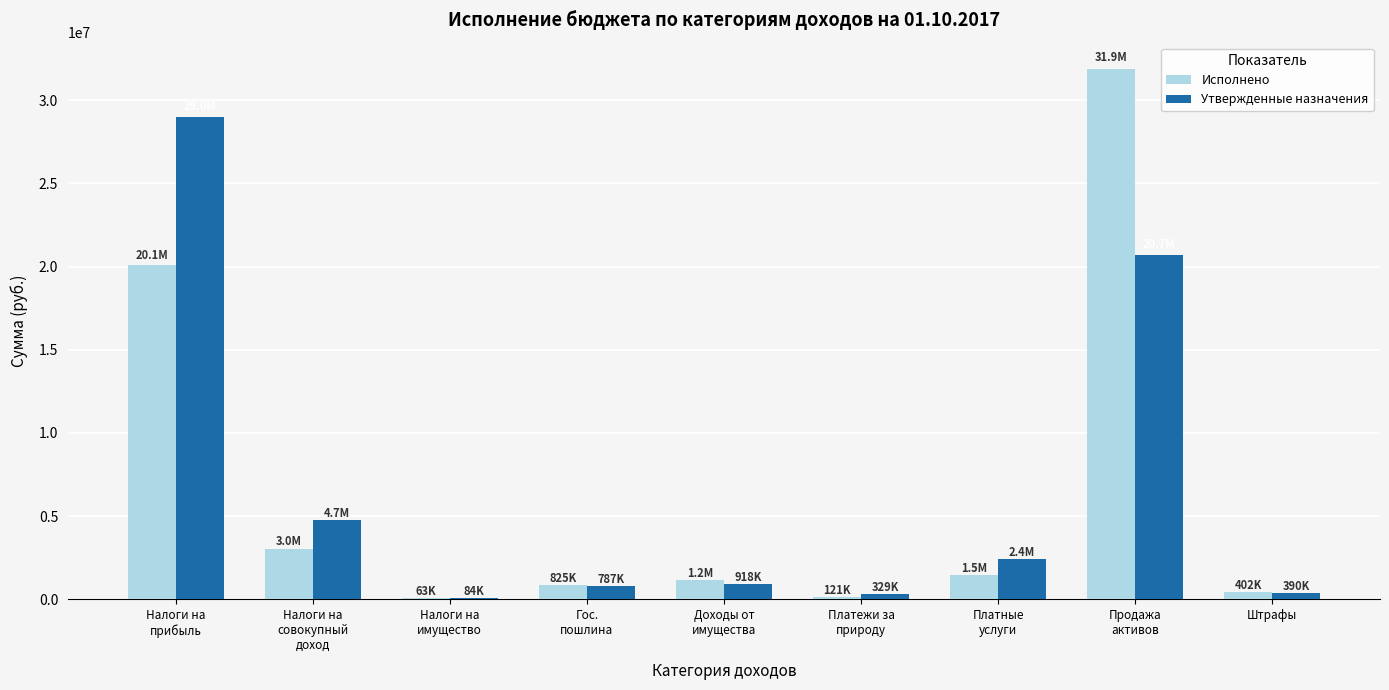

What is the difference between the Утвержденные назначения values at Платежи за
природу and Налоги на
имущество?

244800.0